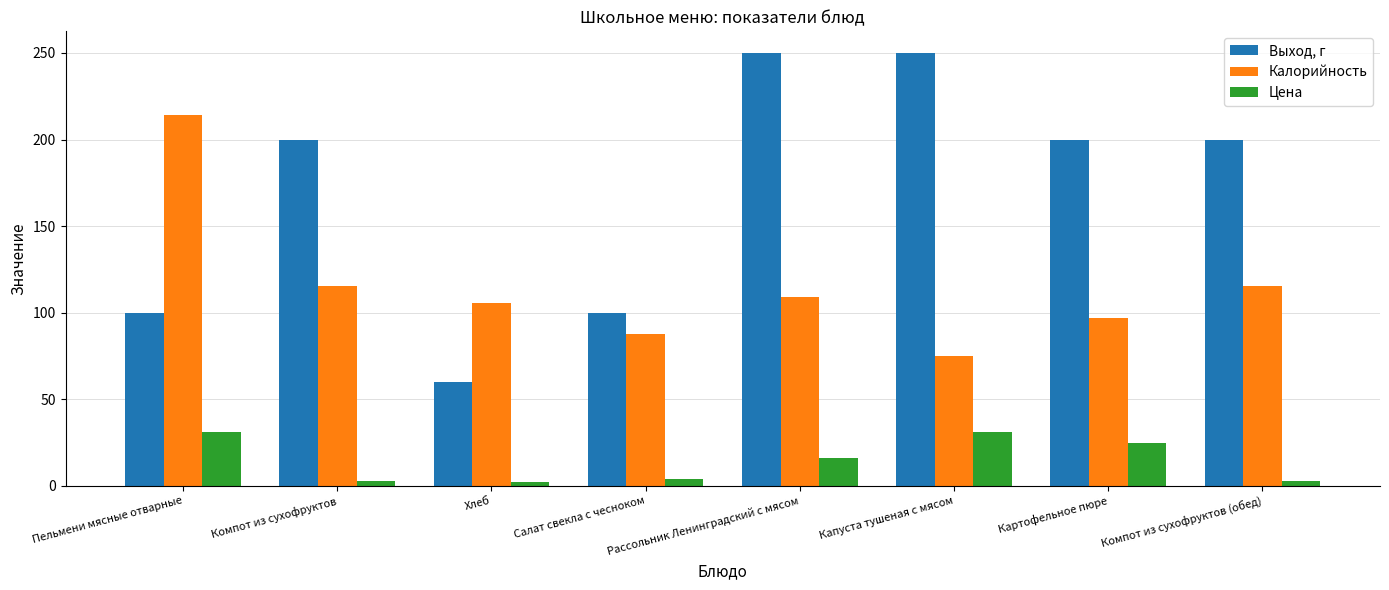

What is the difference between the maximum and minimum values in the Цена series?

29.0